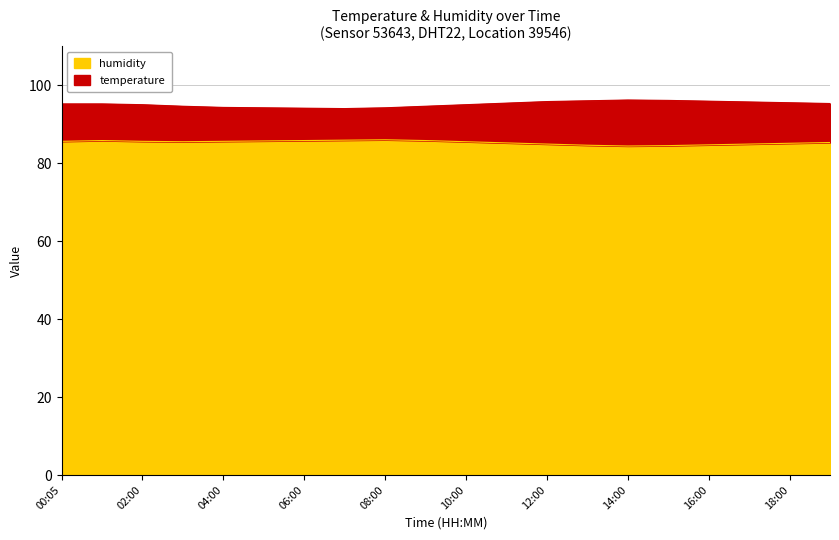

The humidity series shows 135.8 at 06:00. True or false?

False